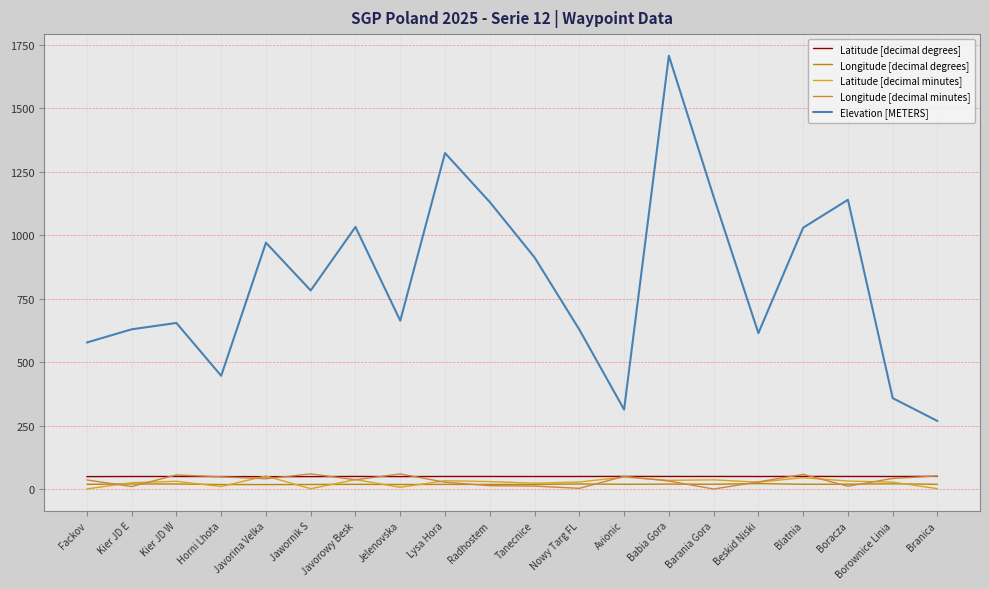

At which category does the chart reach its peak across all series?

Babia Gora